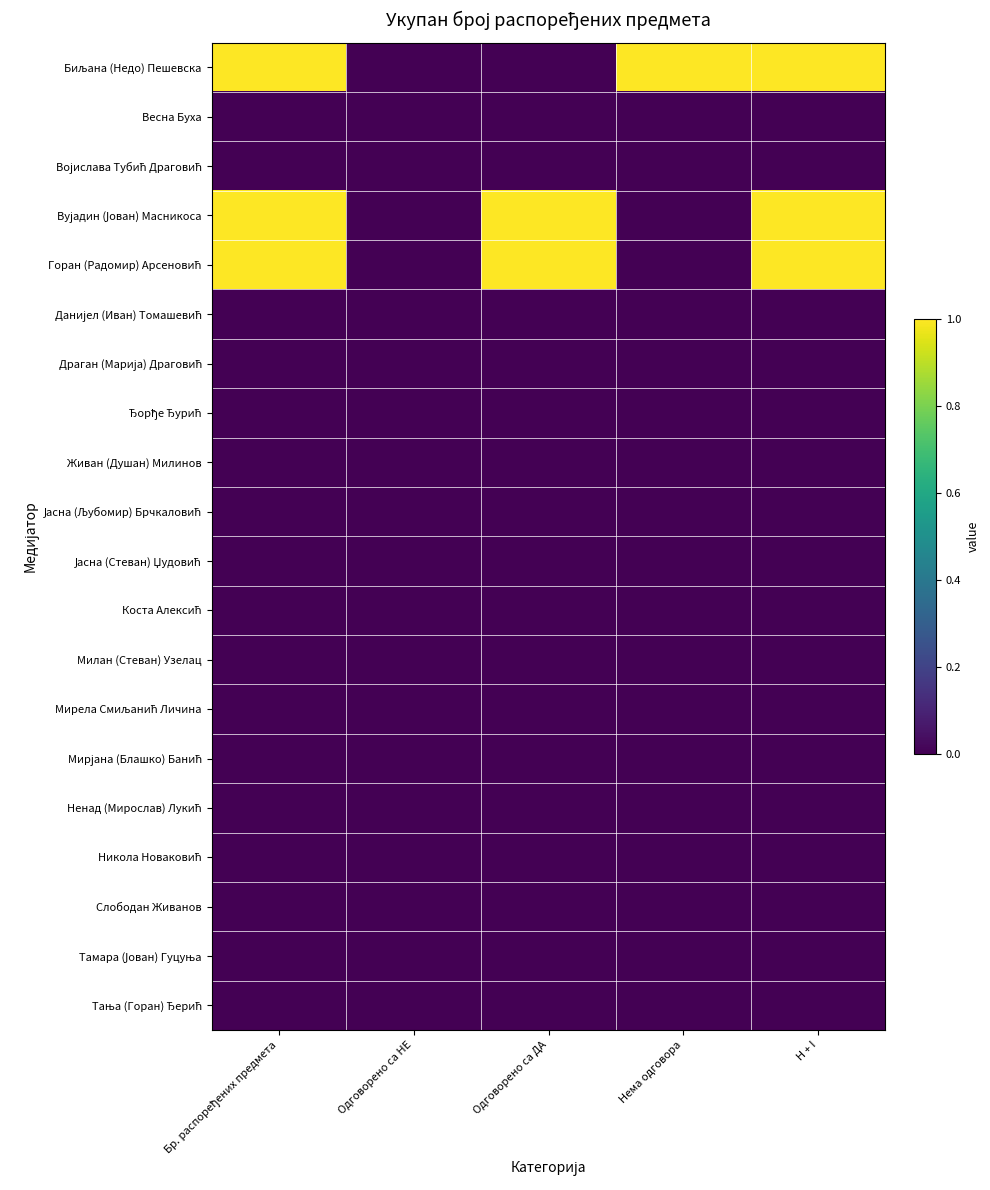

Which has a higher value, H + I or Одговорено са ДА?

H + I